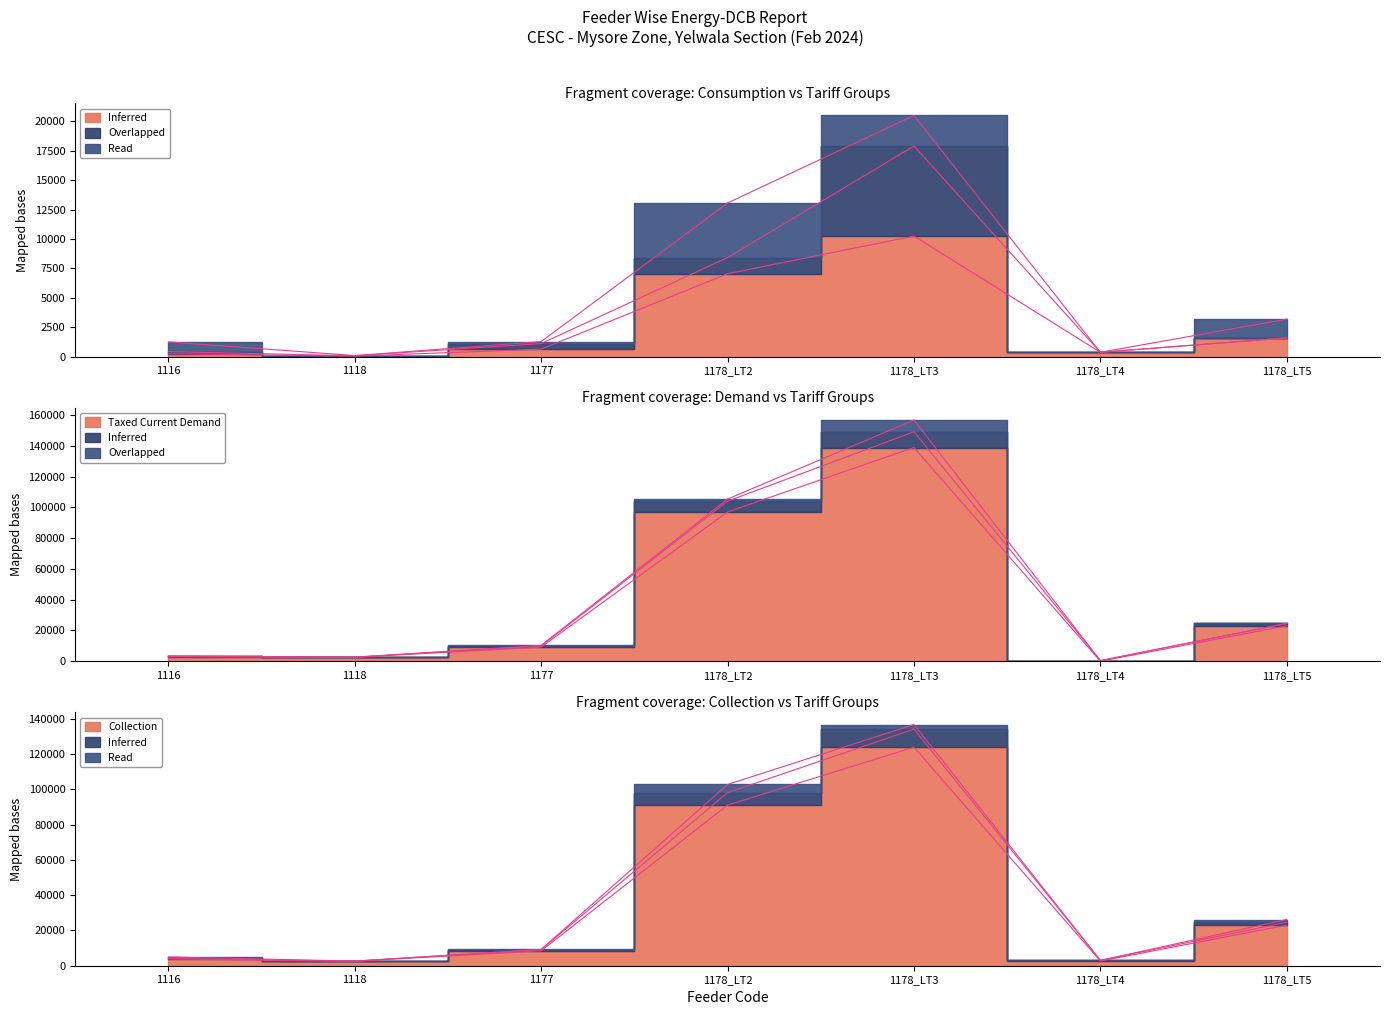

What is the sum of the Taxed Current Demand values at 1178_LT5 and 1177?

32156.2